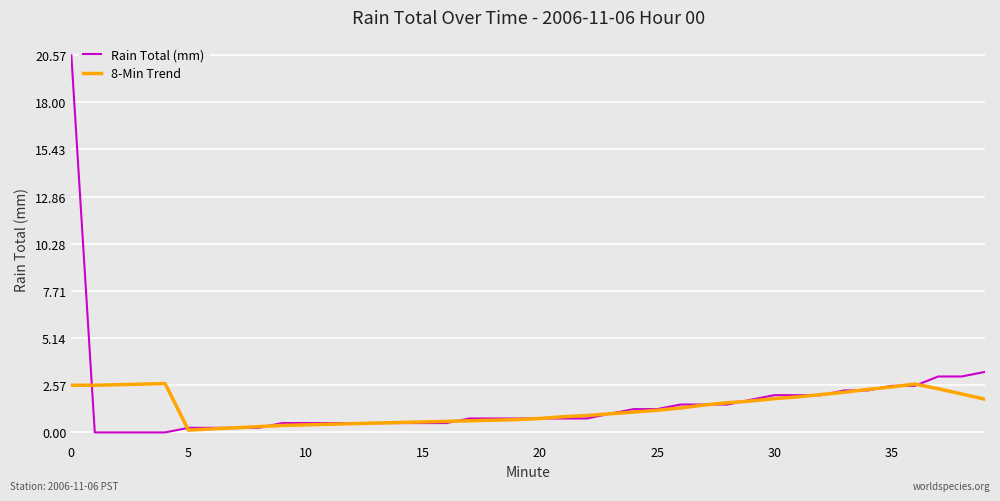

Which series has the widest spread of values?

Rain Total (mm)